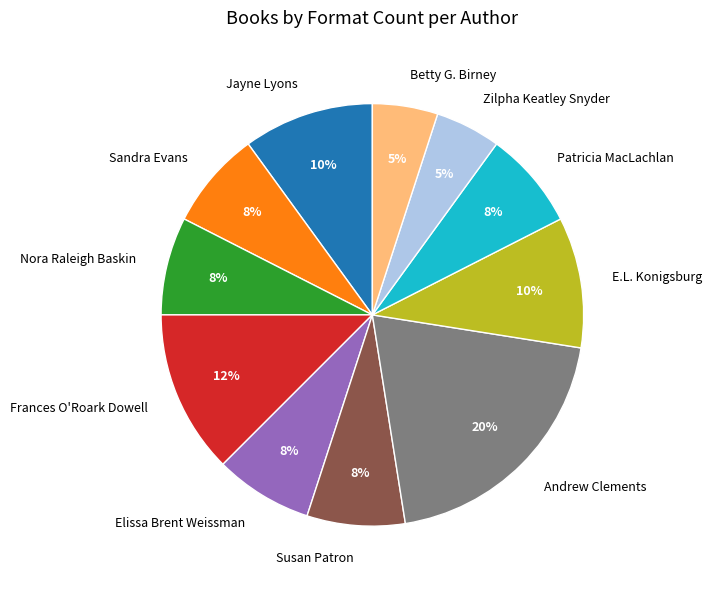

Combined, do Sandra Evans and Betty G. Birney account for over 50%?

No